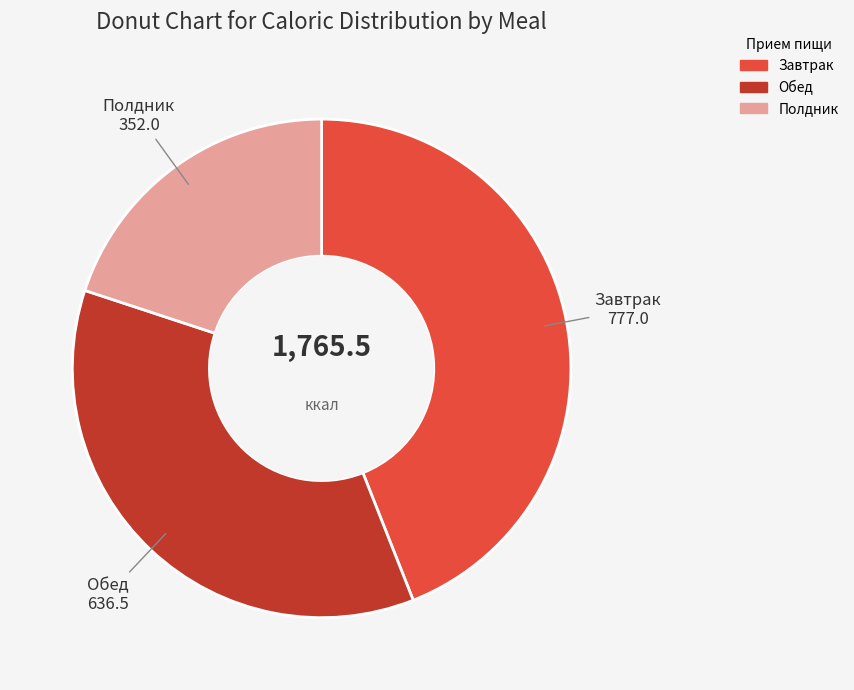

Does Завтрак represent more than half of the total?

No